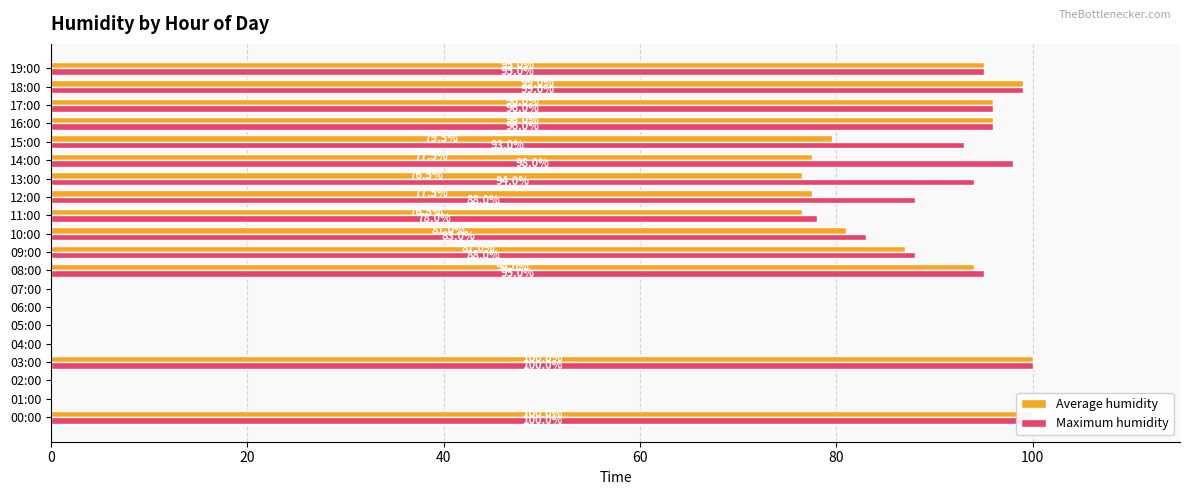

At which label is Average humidity closest to 50?

11:00